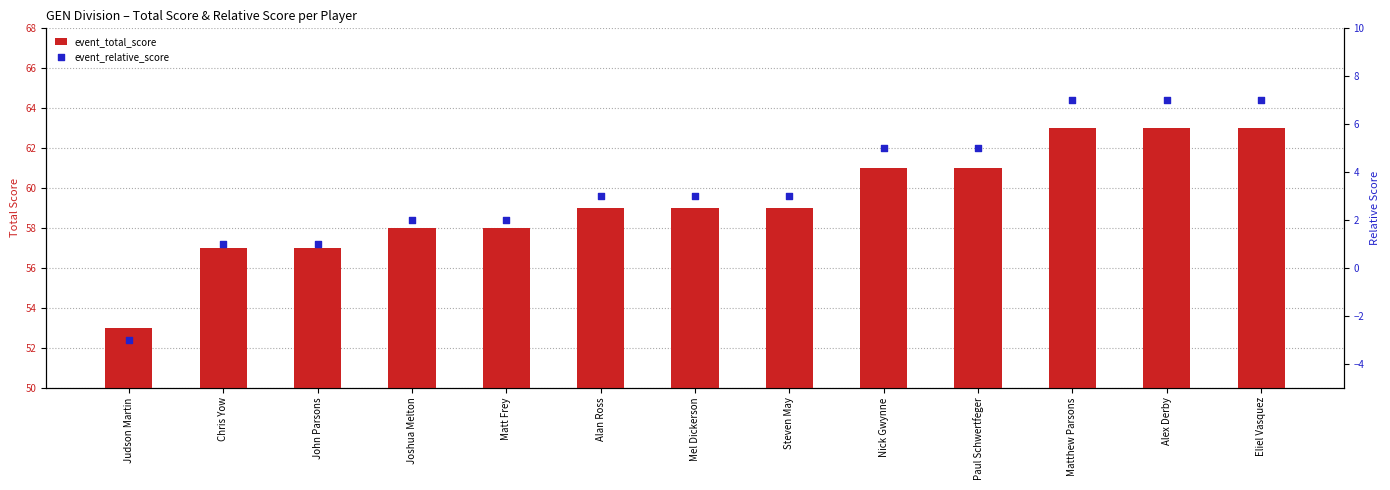

Which series reaches the maximum Y coordinate?

event_total_score